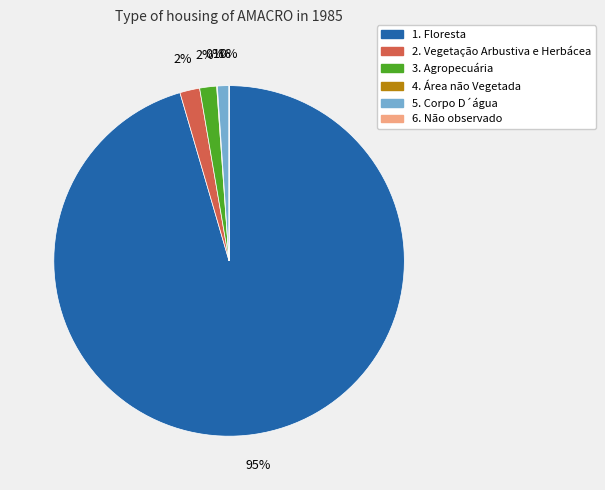

Is the sum of 3. Agropecuária and 1. Floresta greater than half?

Yes